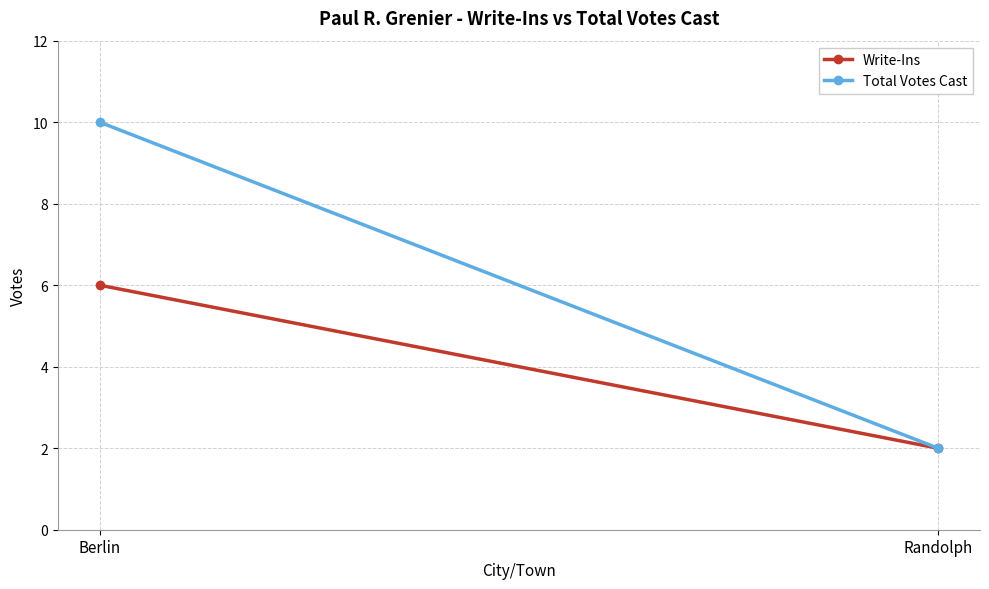

How many Write-Ins values are between 2 and 6?

2